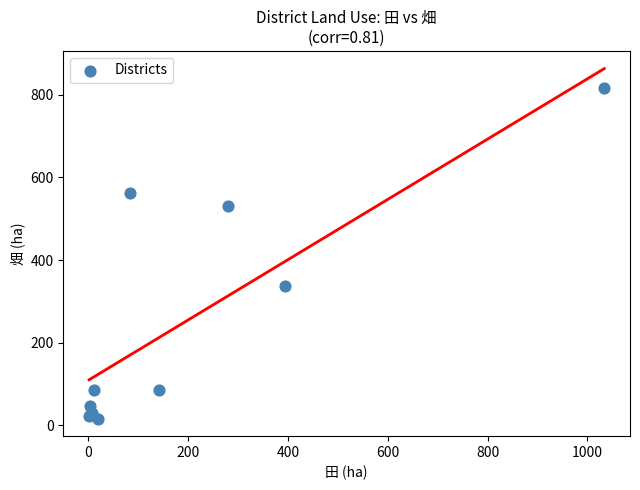

What Y value in the scatter plot is closest to 416?

337.4